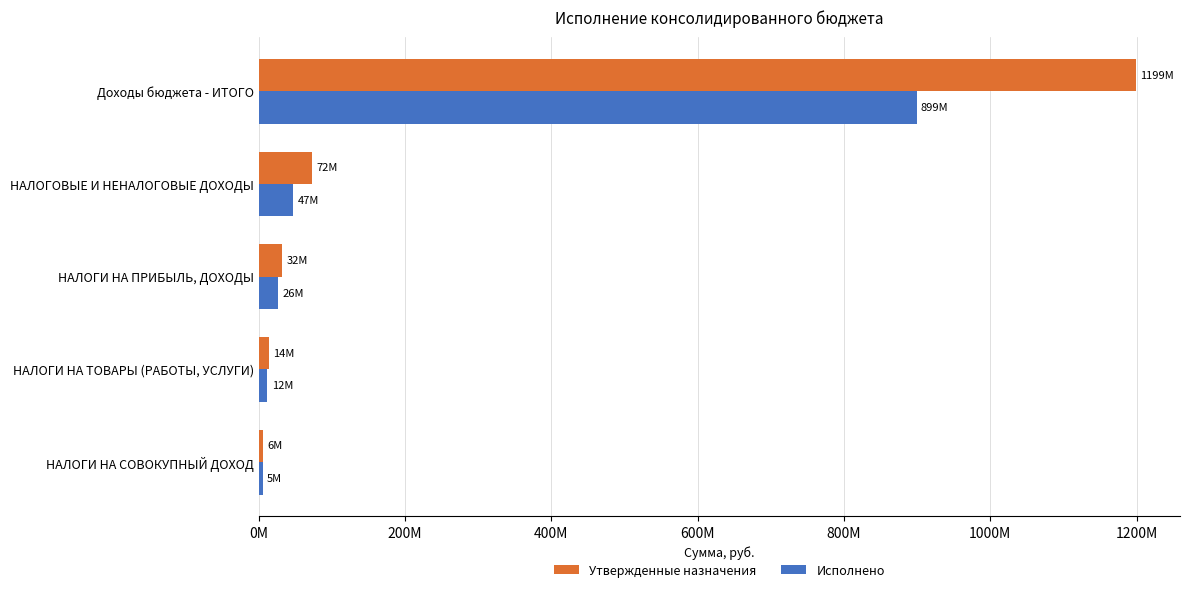

What is the difference between the maximum and minimum values in the Исполнено series?

893816126.4